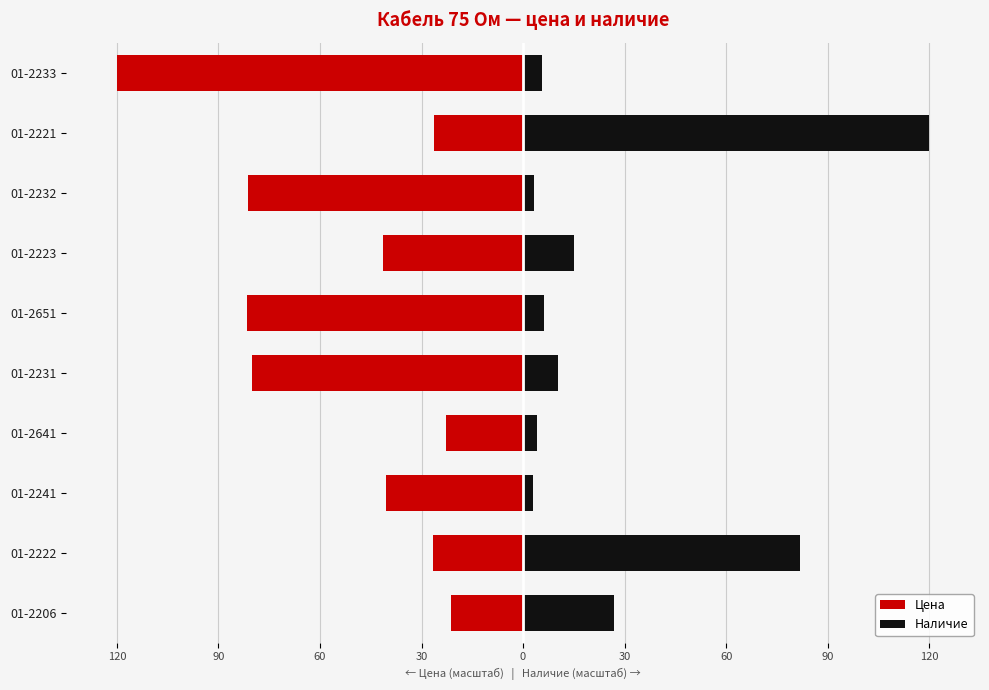

List the series in order of their peak value, lowest first.

Цена, Наличие